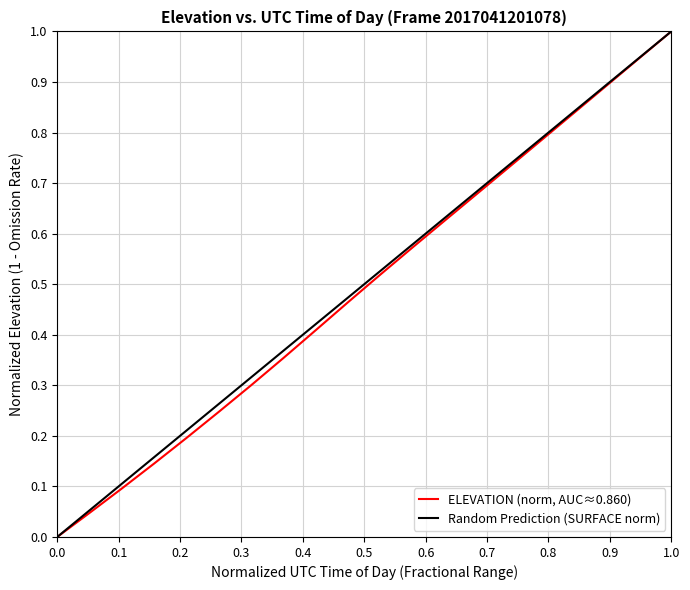

Reading left to right, transcribe all the data shown in this chart.

0.0	0.0	0.1	0.1	0.2	0.2	0.3	0.4	0.4	0.5	0.5	0.6	0.6	0.7	0.7	0.8	0.8	0.9	0.9	1.0